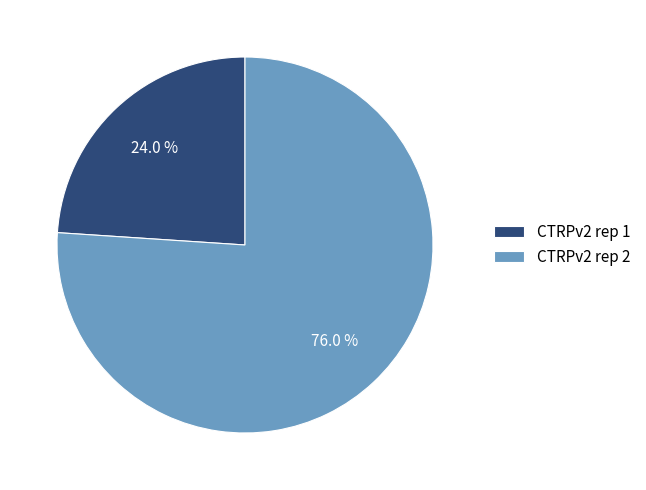

How much of the chart is everything except CTRPv2 rep 2?

24.0%